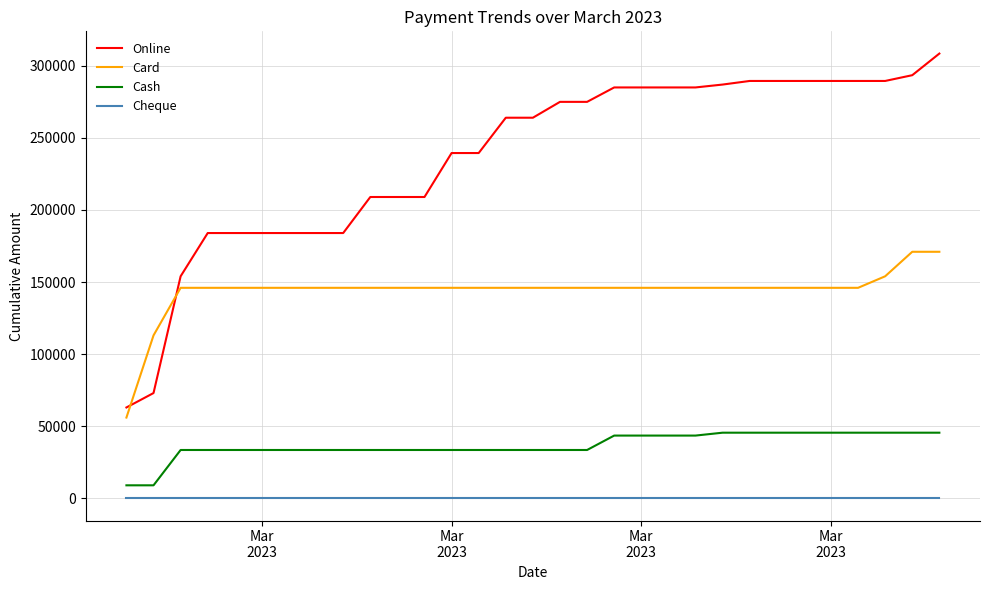

List the series in order of their peak value, lowest first.

Cheque, Cash, Card, Online